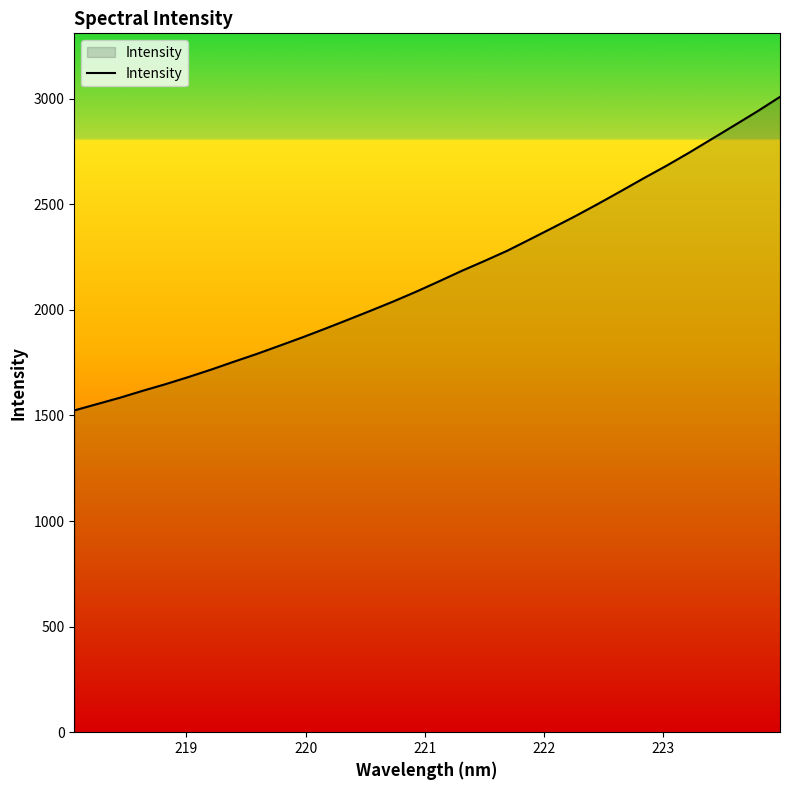

What is the difference between the maximum and minimum values?

1484.8